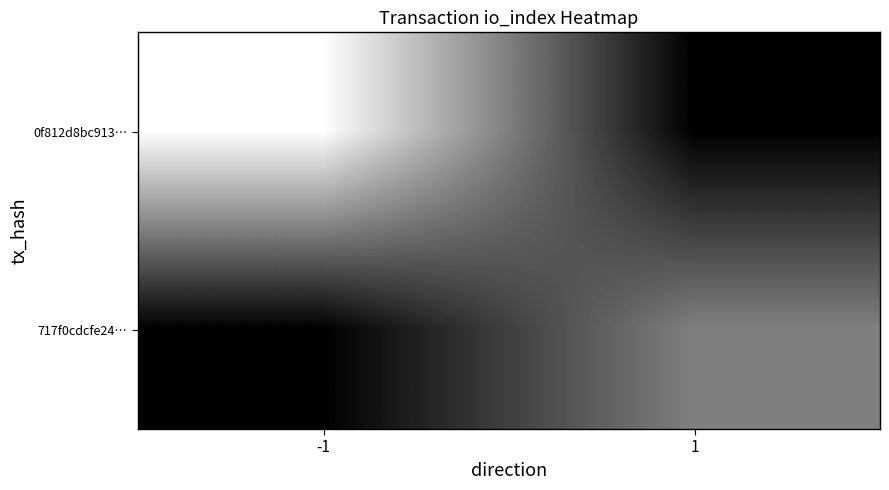

Which label corresponds to the smallest value in the chart?

-1